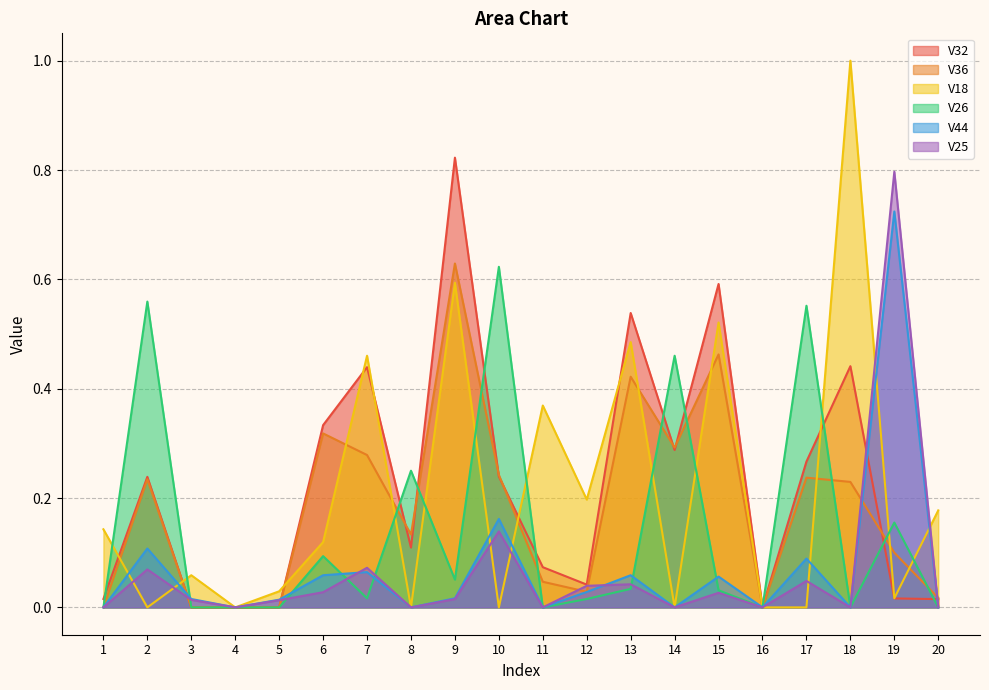

How many intersections are there between V36 and V44?

4